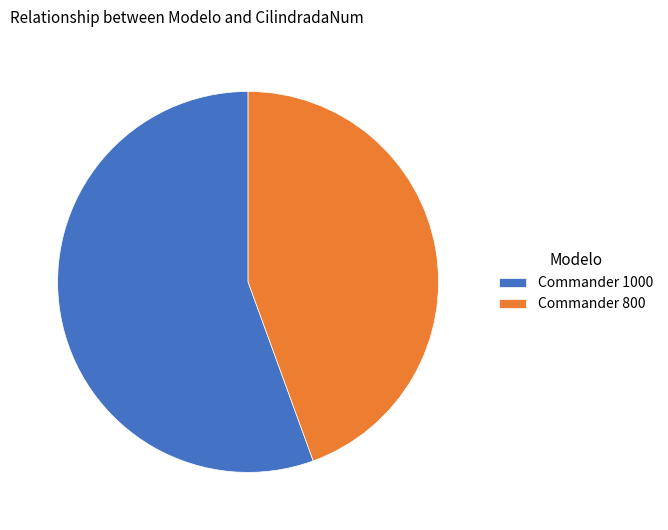

Is the sum of Commander 1000 and Commander 800 greater than half?

Yes